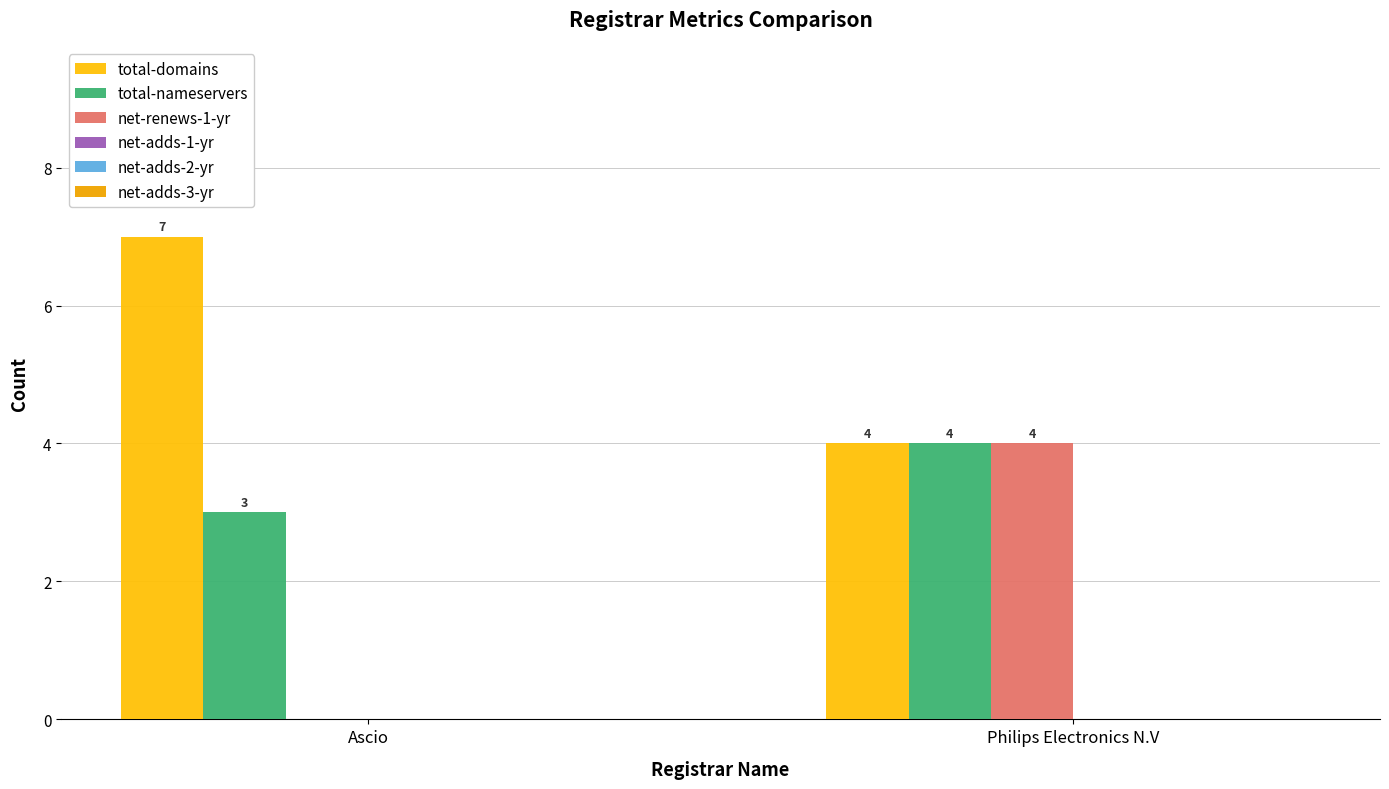

Count the number of categories in the chart.

2